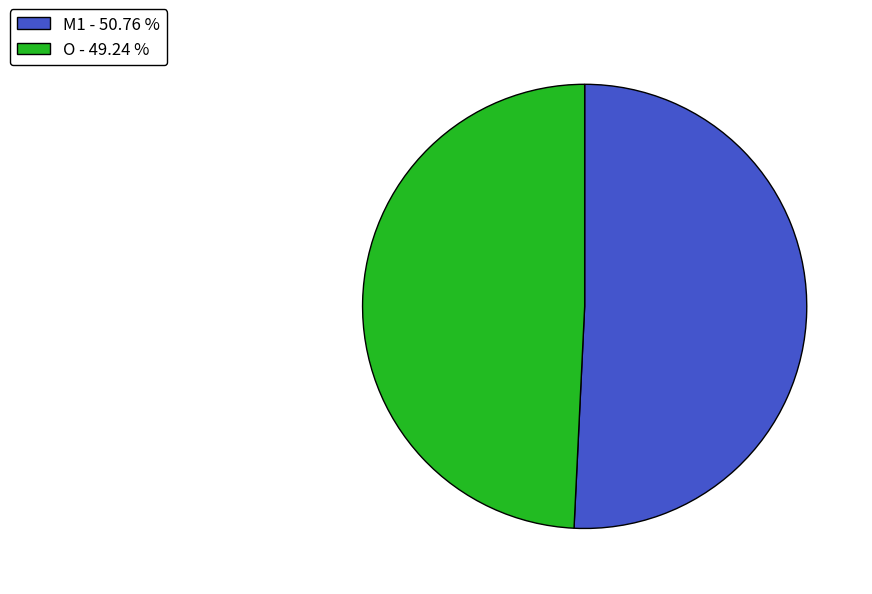

Combined, do O - 49.24 % and M1 - 50.76 % account for over 50%?

Yes